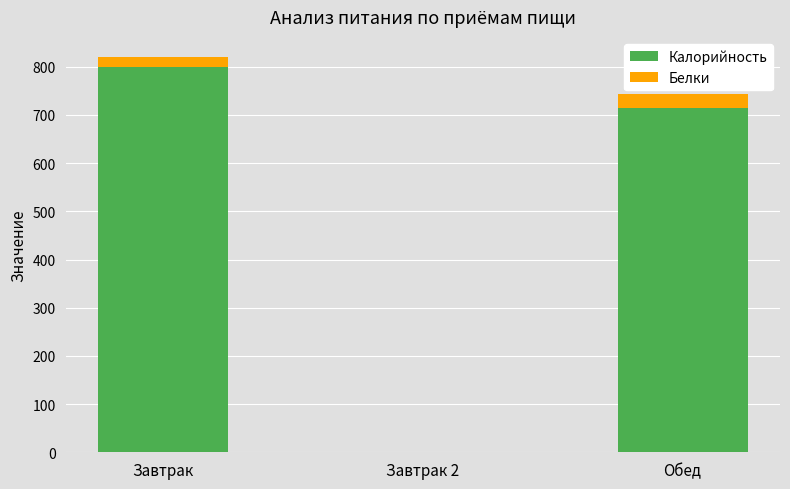

At which category is the sum across all series the highest?

Завтрак